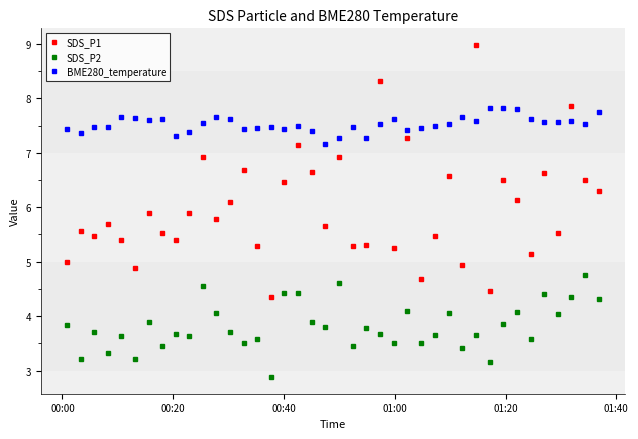

What is the average value of the SDS_P1 series?

6.0